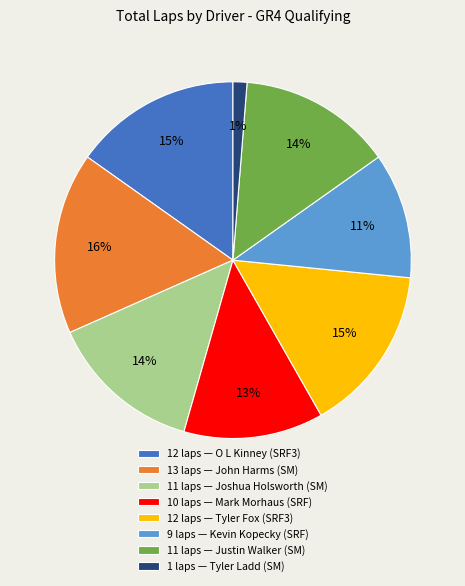

True or false: 10 laps — Mark Morhaus (SRF) accounts for 13% of the total.

True